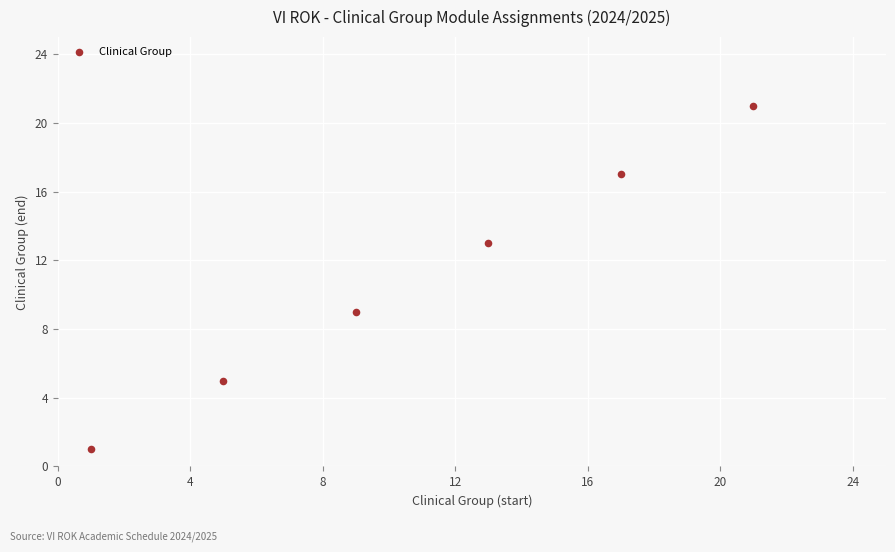

What is the range of X values (max minus min)?

20